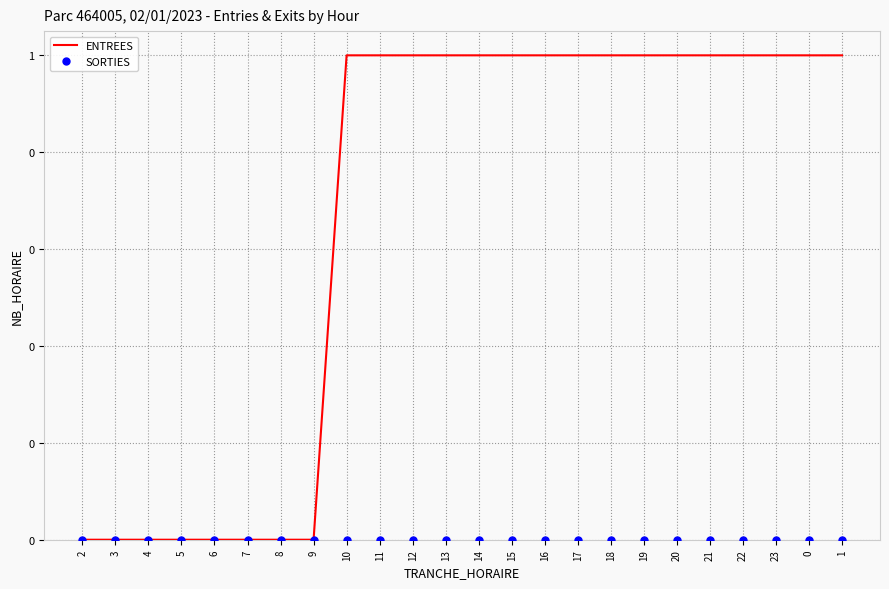

How many ENTREES values are between 0 and 1?

24